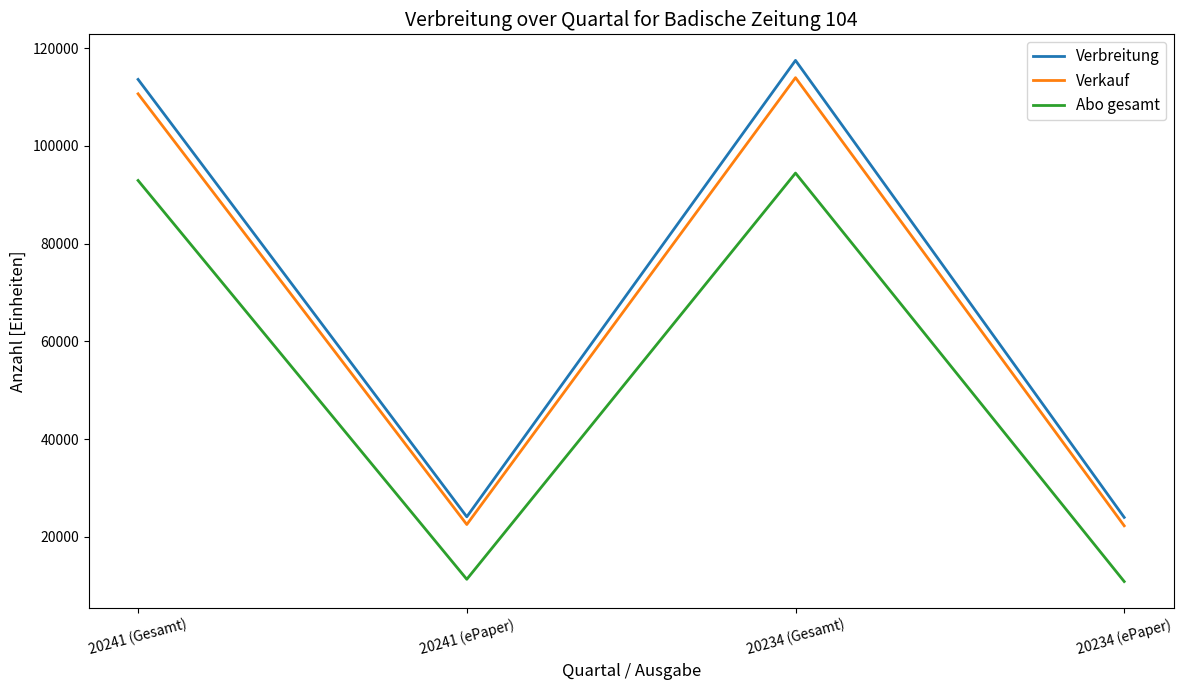

How many lines are shown in the chart?

3